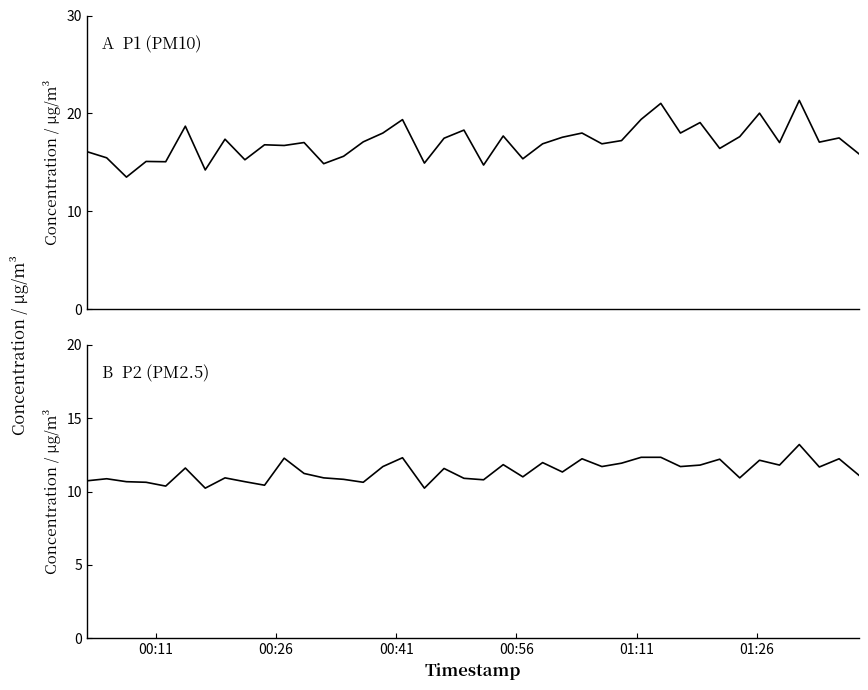

How many interior local peaks does the P2 series have?

13